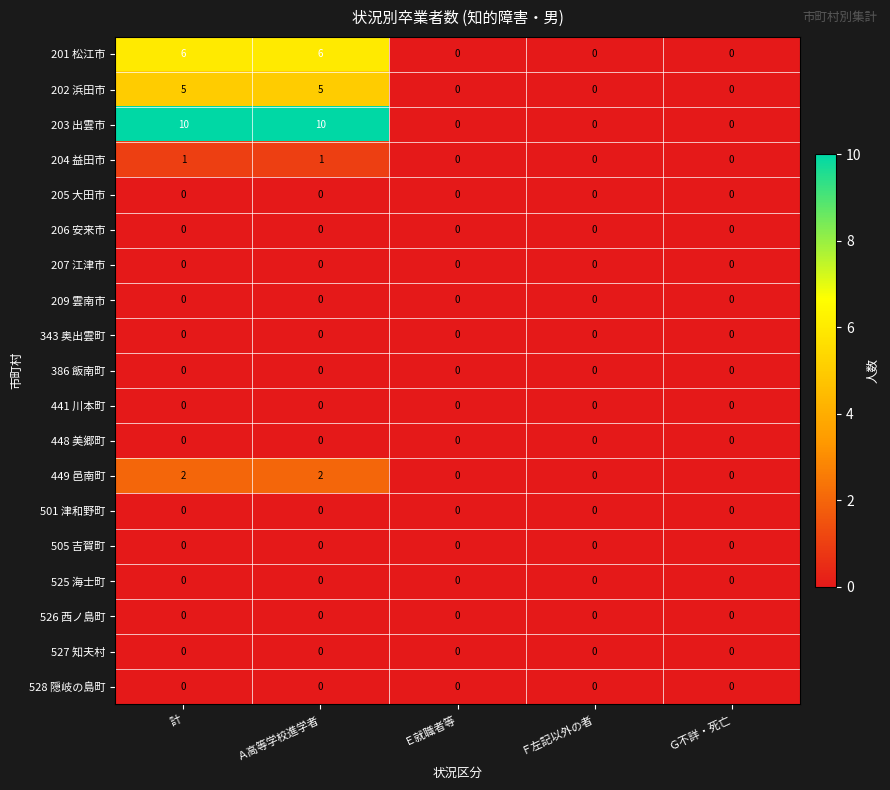

Which series has the largest total across all categories?

203 出雲市